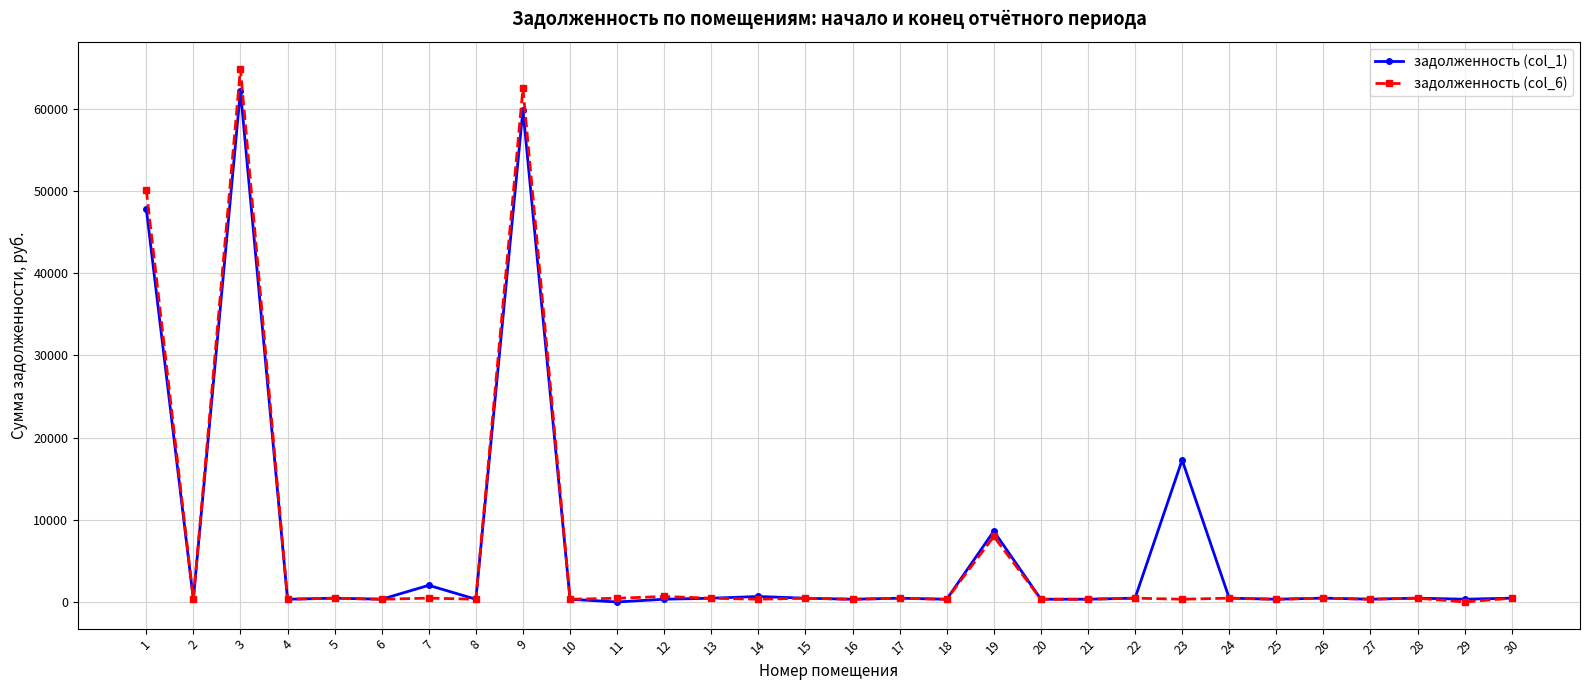

What is the value of the задолженность (col_1) point at the 6th from the left?

334.3